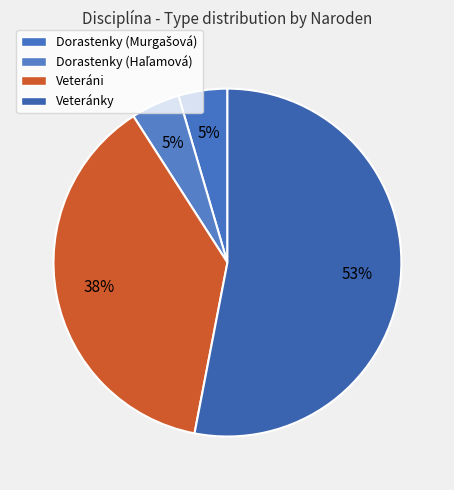

How many segments does this pie chart have?

4